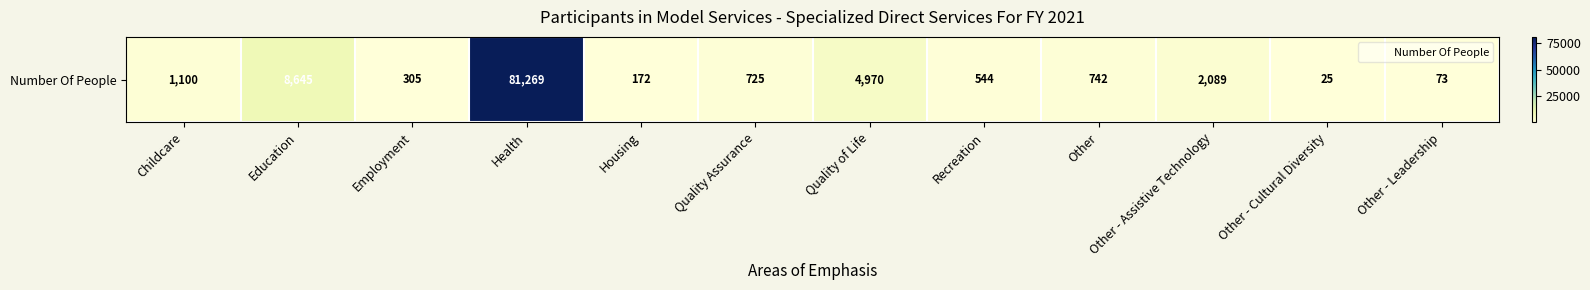

How many data points are less than 742?

6